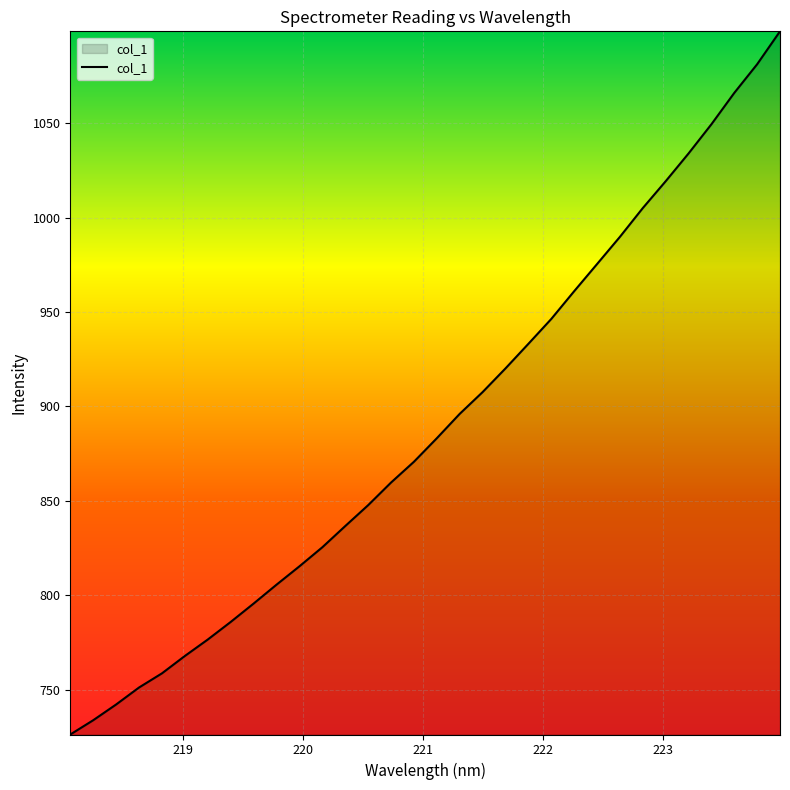

What is the maximum value shown in the chart?

1098.6